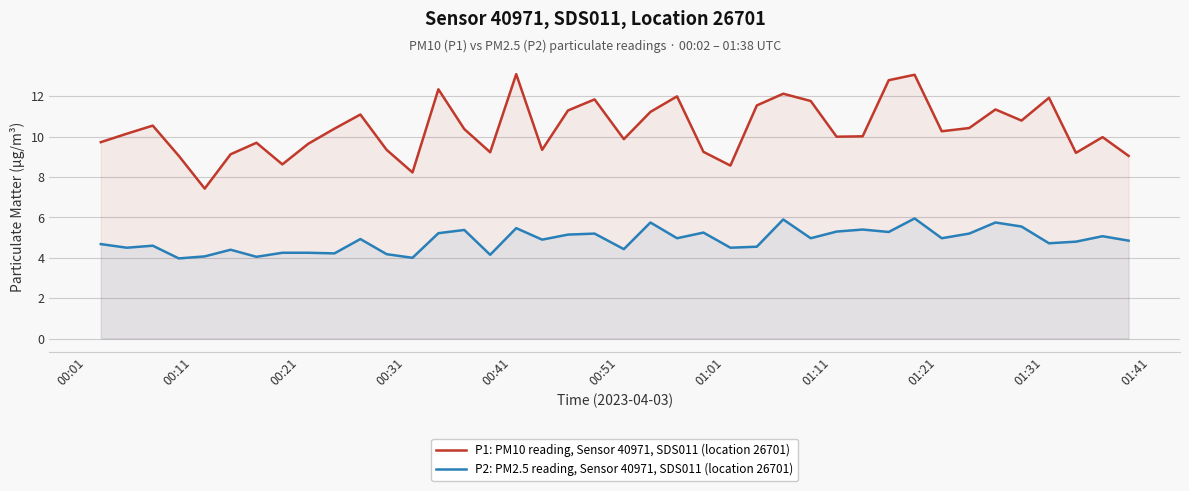

List the series in order of their peak value, lowest first.

P2: PM2.5 reading, Sensor 40971, SDS011 (location 26701), P1: PM10 reading, Sensor 40971, SDS011 (location 26701)